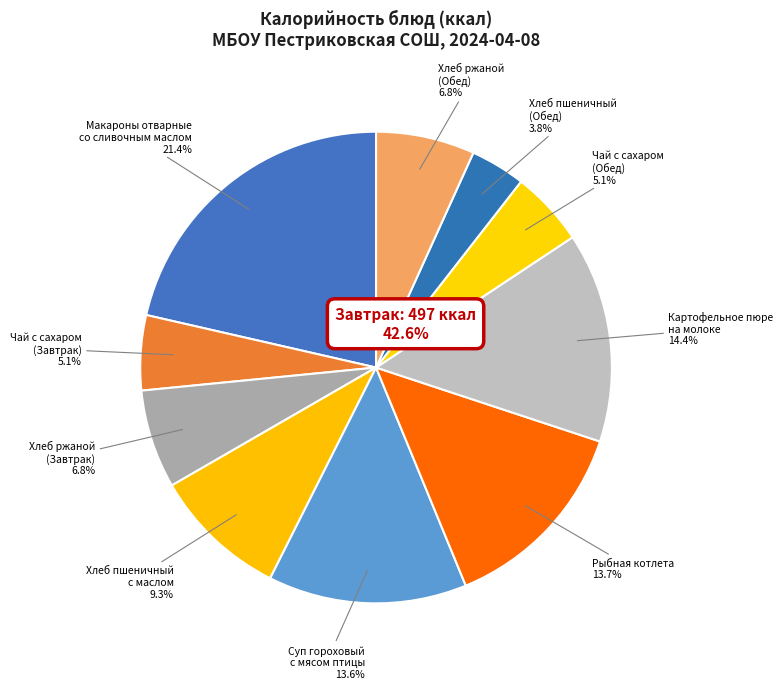

Count the number of slices in the pie.

10